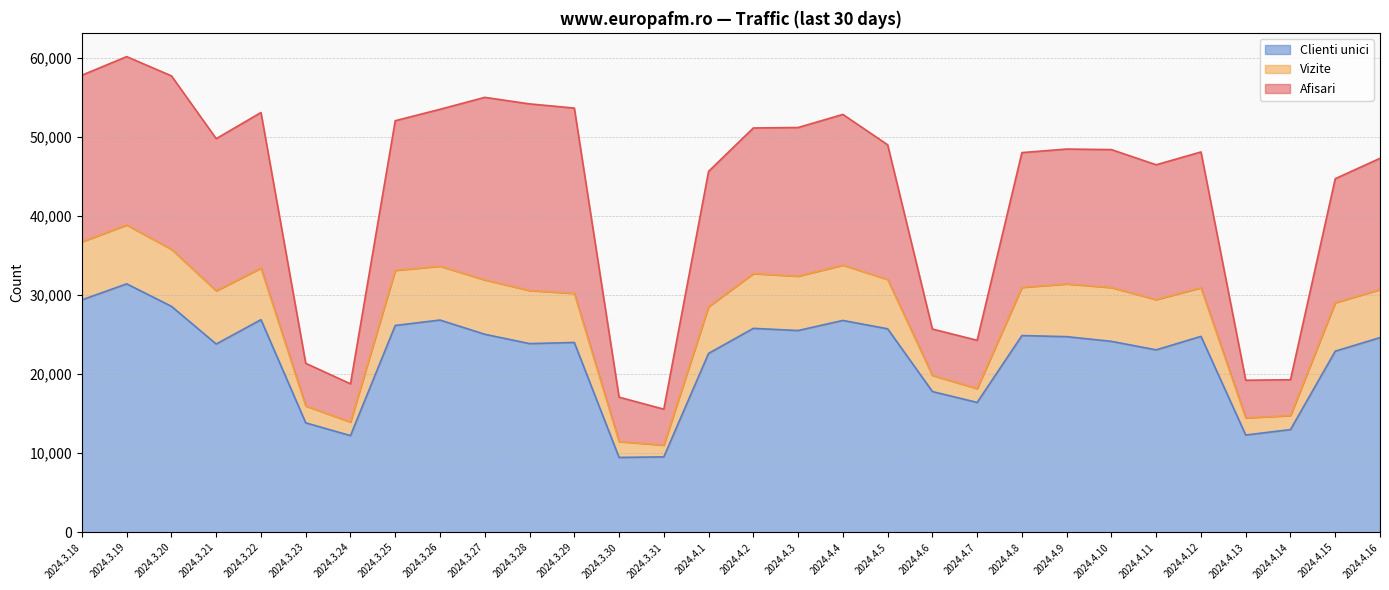

What is the label of the 7th point from the left?

2024.3.24